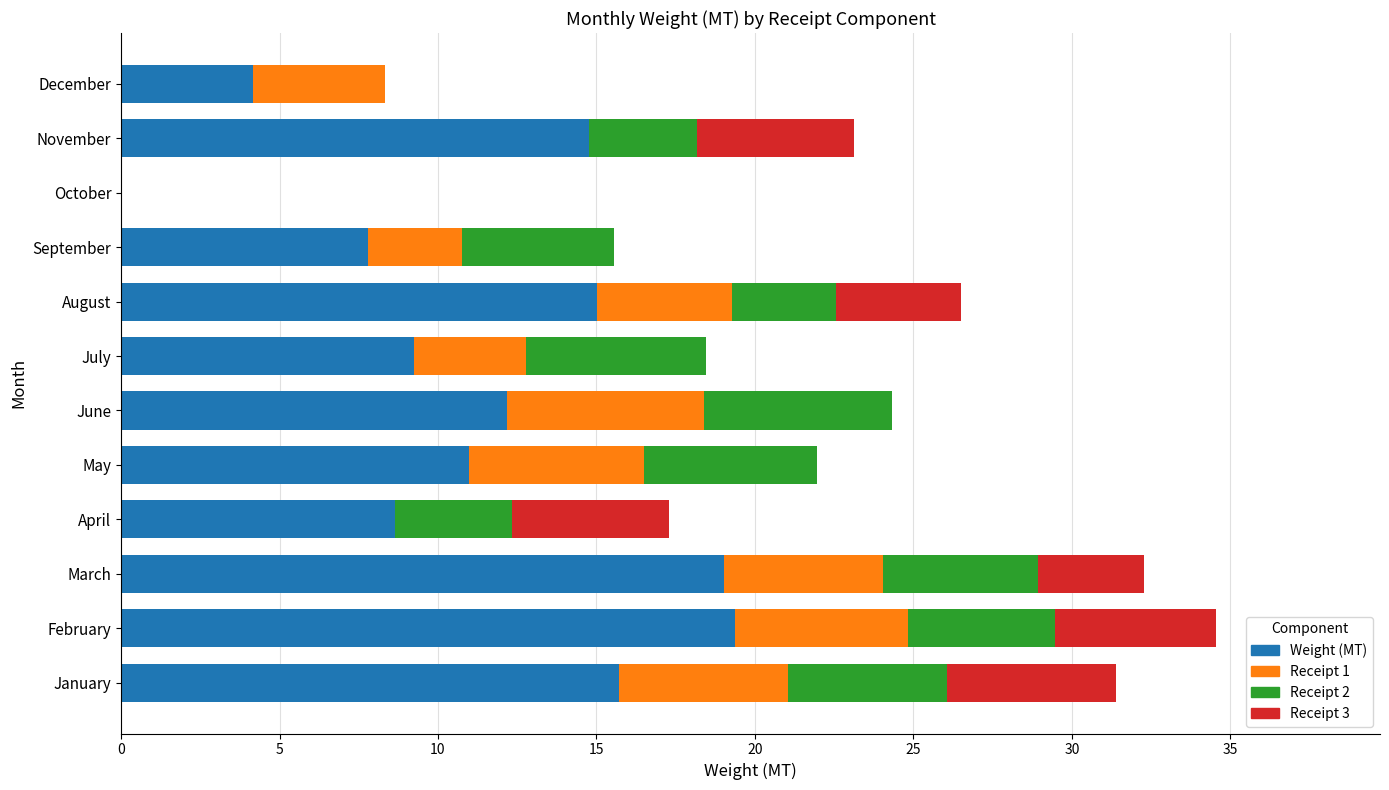

How many data points in Weight (MT) are above 12?

6